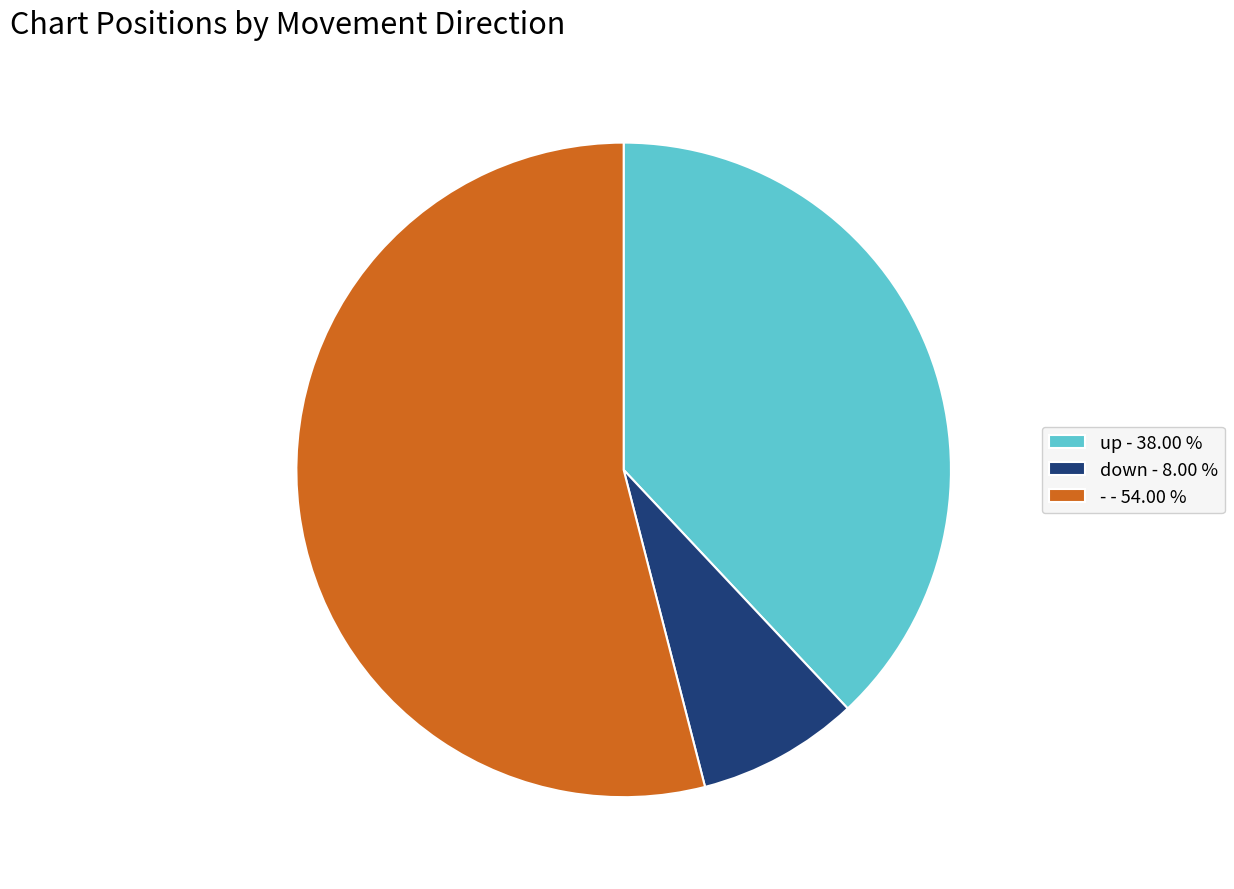

Which has a higher value, - or down?

-